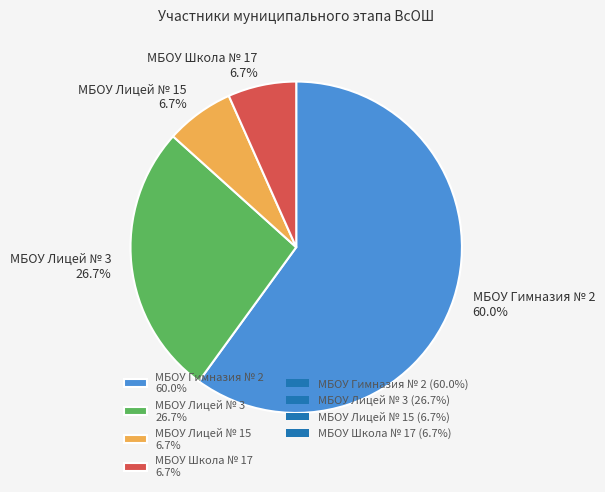

Is it true that МБОУ Школа № 17 is 7% of the pie?

True